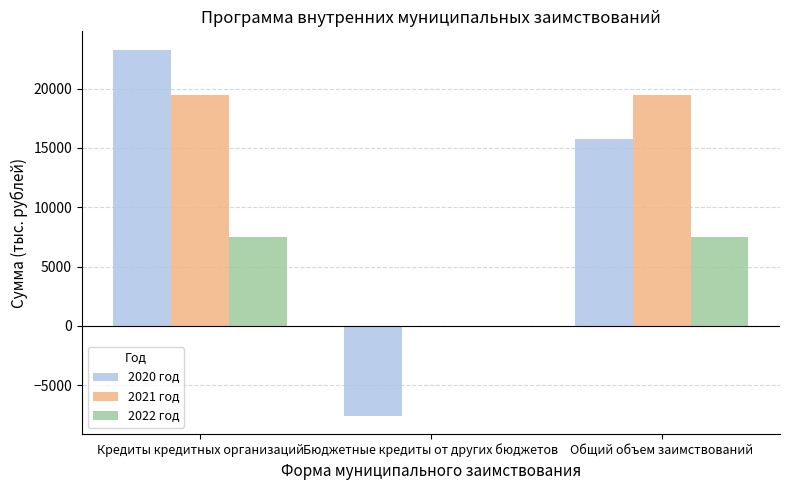

What are all the series names shown in the legend?

2020 год, 2021 год, 2022 год